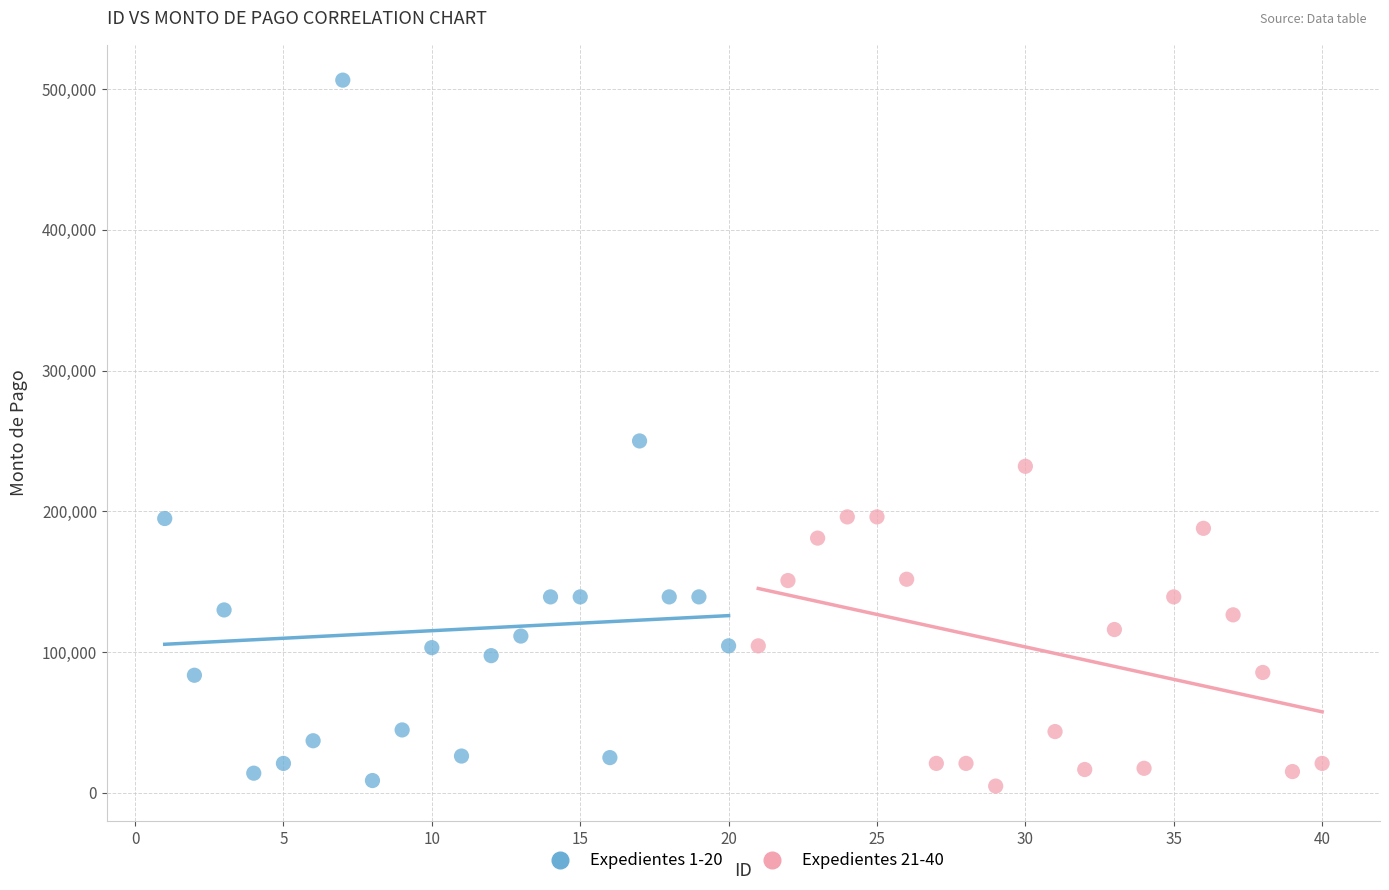

Which series reaches the maximum Y coordinate?

Expedientes 1-20